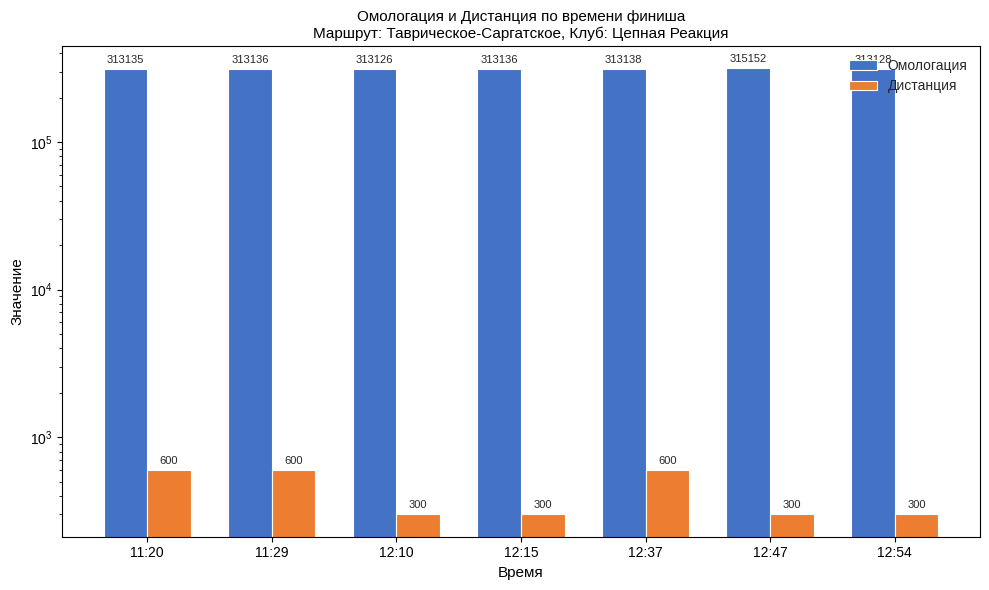

Read the Дистанция value at 11:20.

600